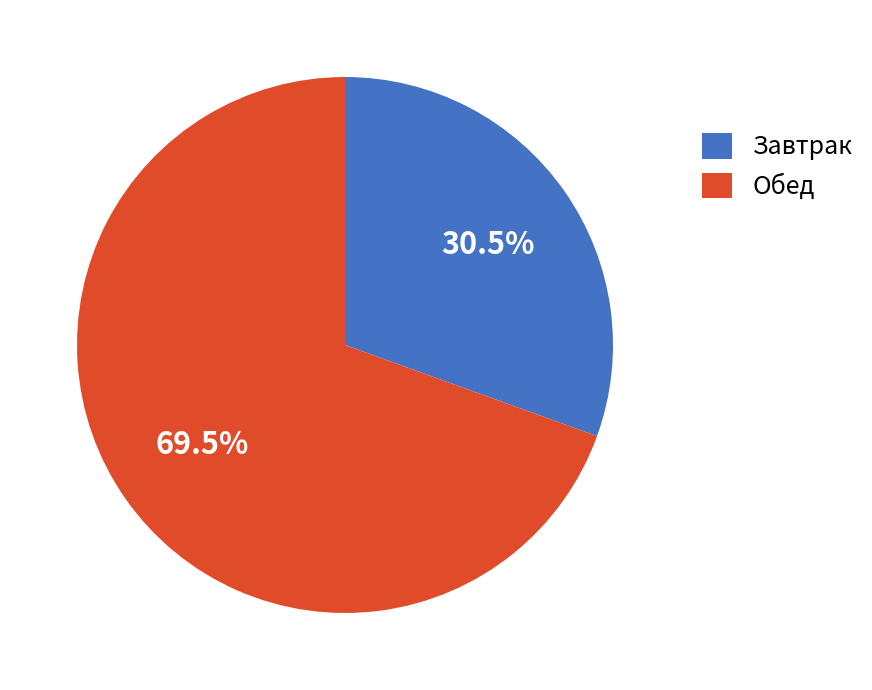

To the nearest percent, what is the average slice percentage?

50%